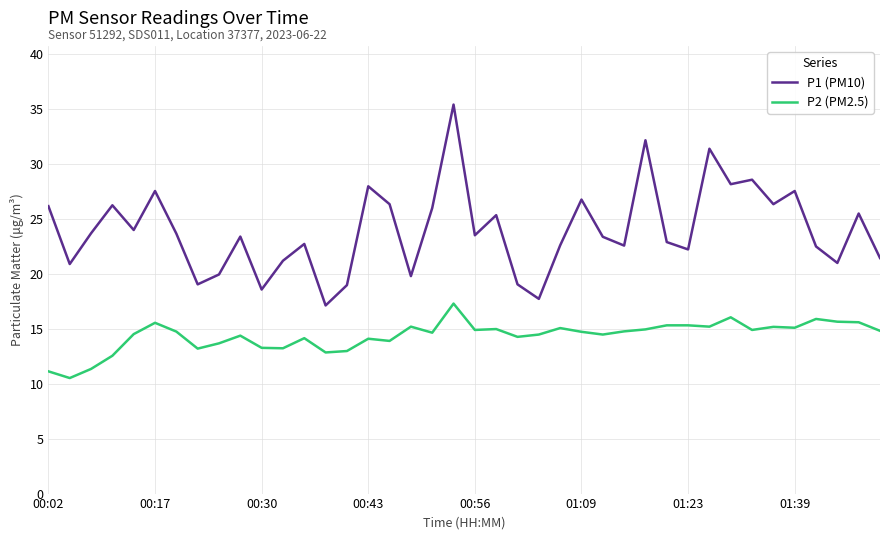

How many categories are shown in the chart?

40